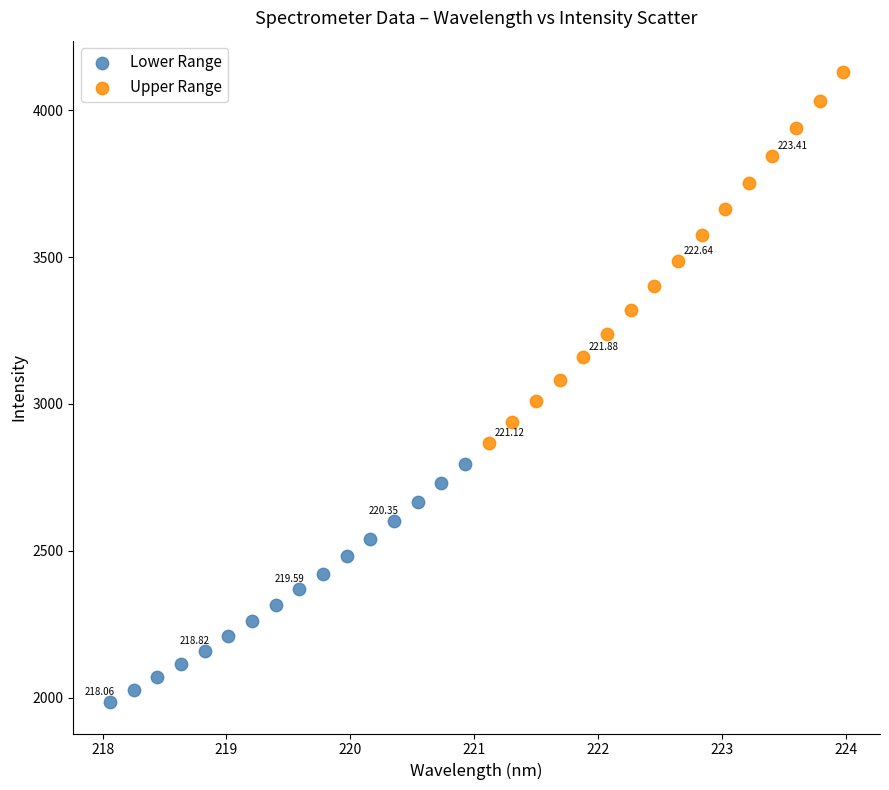

Which series contains the highest Y value?

Upper Range